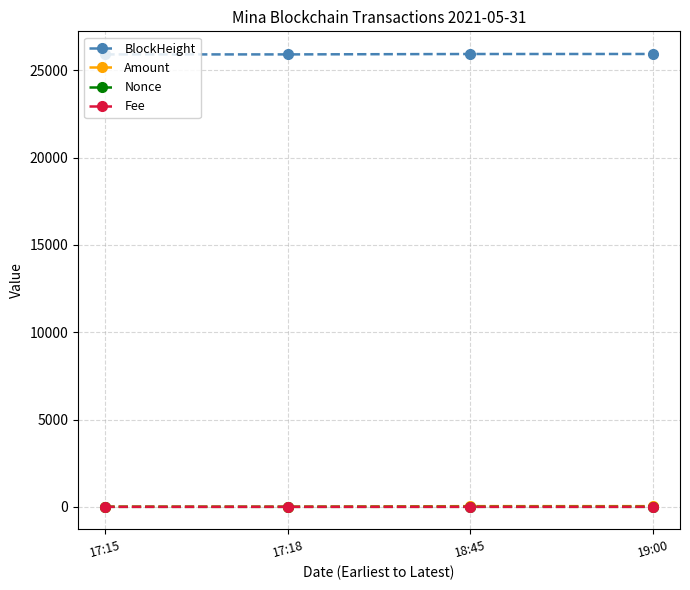

True or false: Fee and Amount intersect in this chart.

False